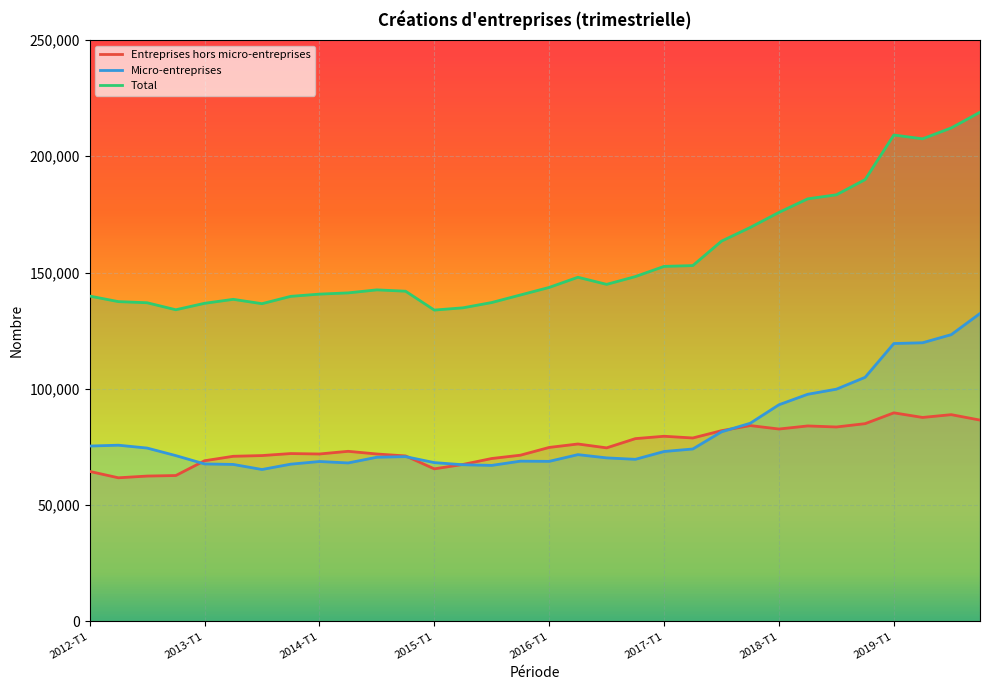

What is the greatest value displayed?

218951